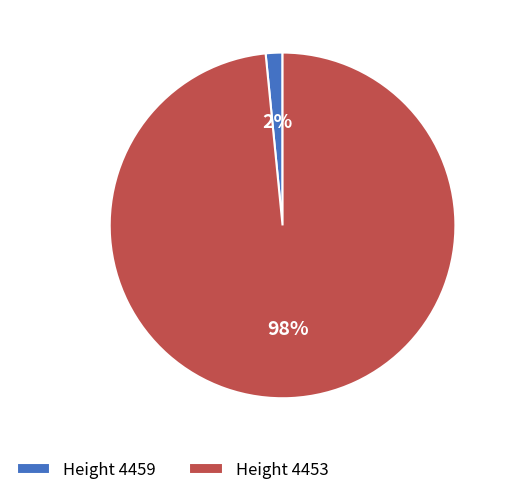

Which slice is the smallest?

Height 4459